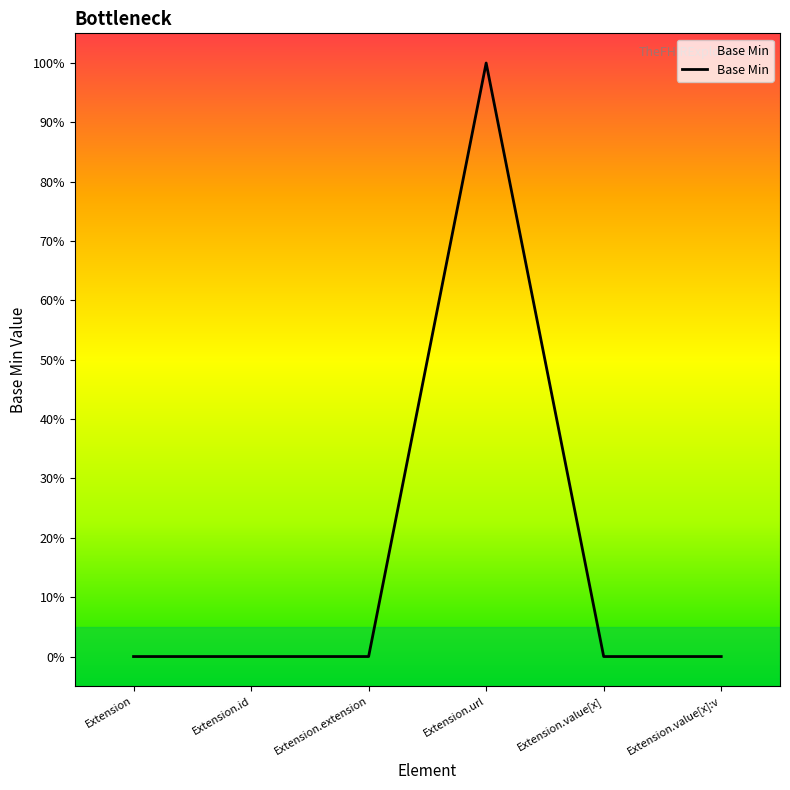

What is the difference between the maximum and minimum values?

1